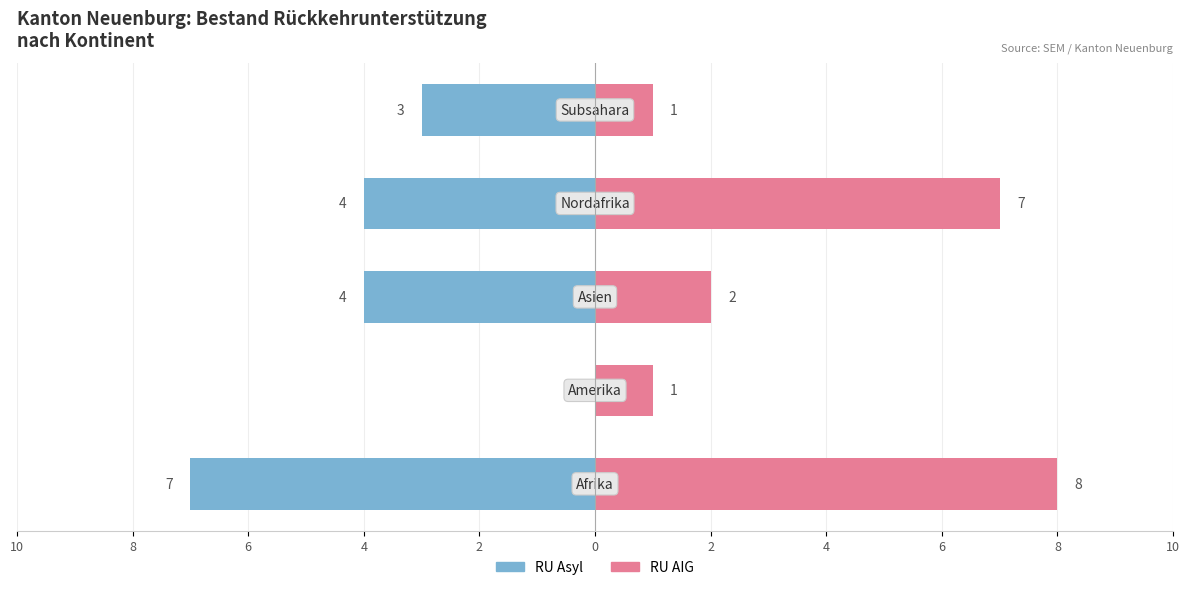

Count the RU Asyl values in the range -4 to -3.

3